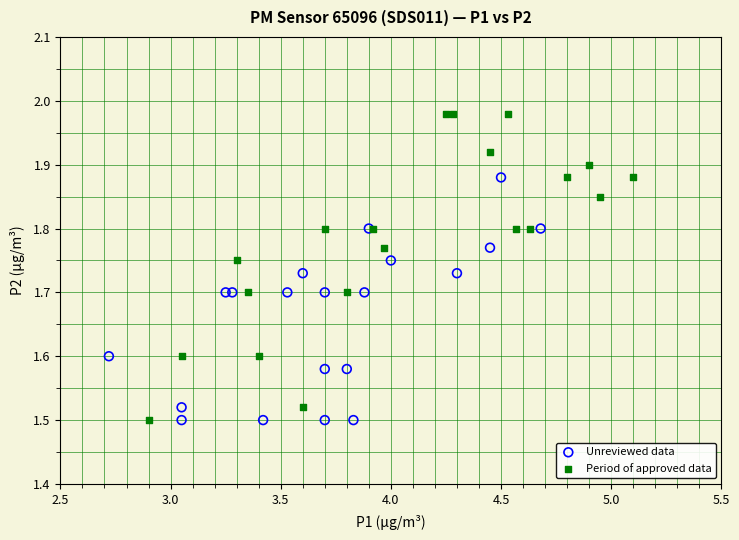

Which series has the largest Y range (max minus min)?

Period of approved data